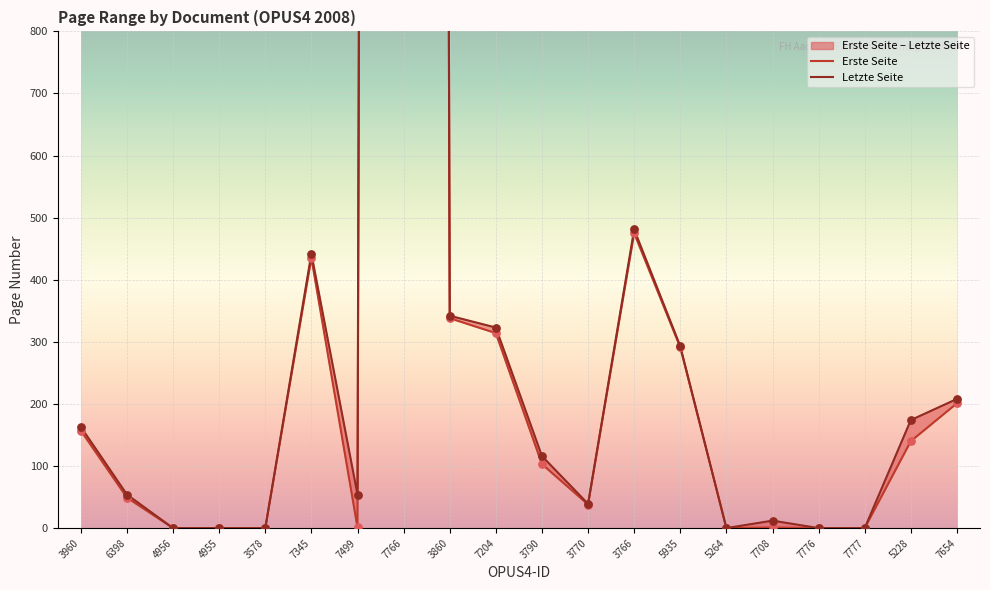

Is the value of Letzte Seite at 5228 greater than the value of Erste Seite at 7204?

No